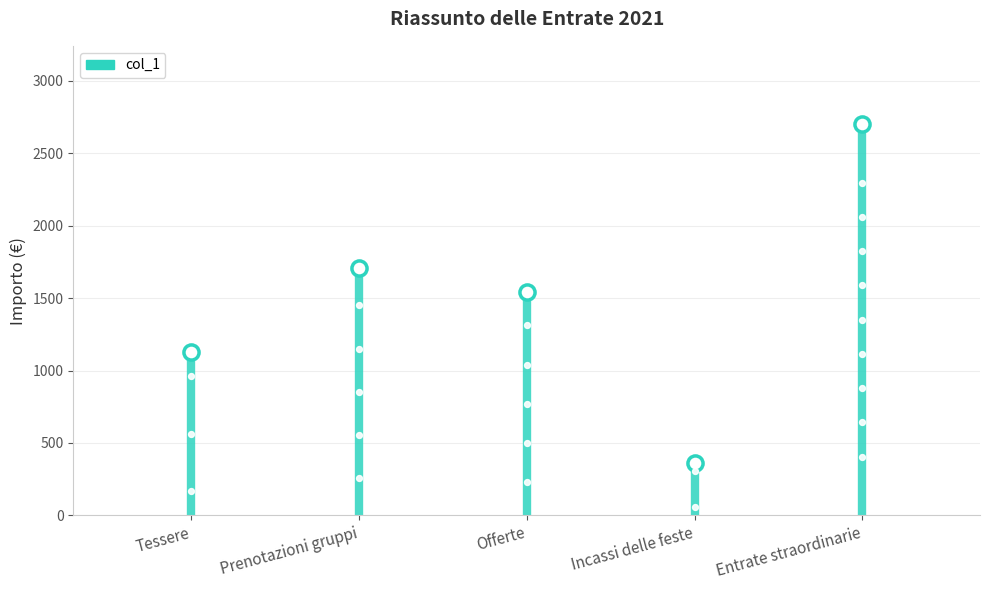

Between Entrate straordinarie and Offerte, which is larger?

Entrate straordinarie